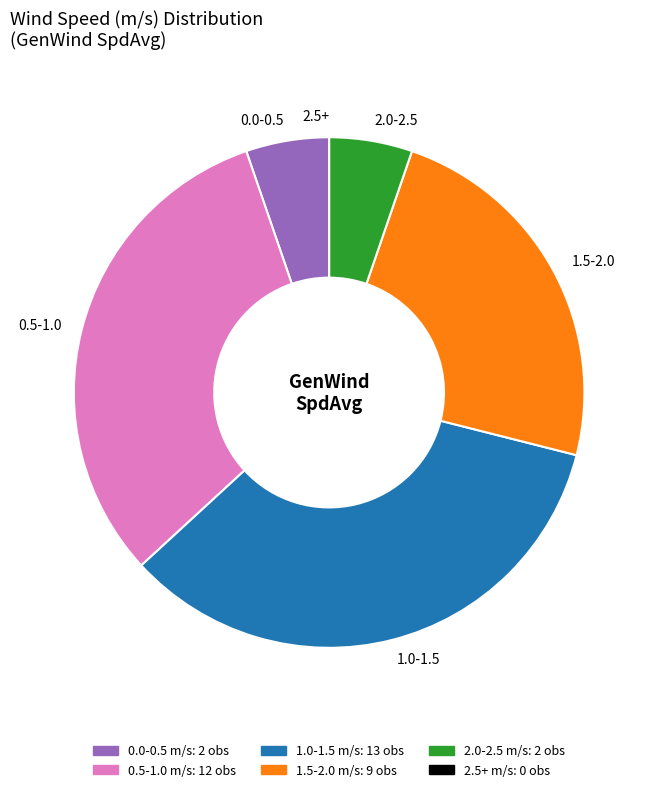

Is it true that 1.0-1.5 is 34% of the pie?

True